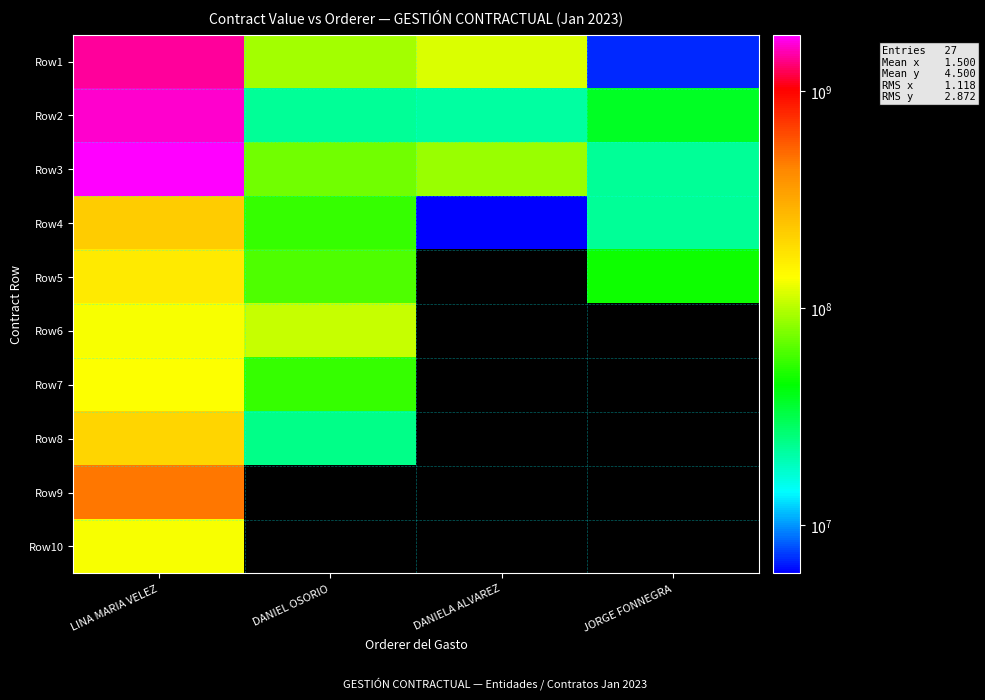

What is the total value across all series at LINA MARIA VELEZ?

6368754550.0